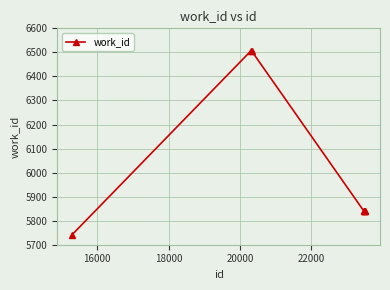

What is the difference between the maximum and minimum values?

765